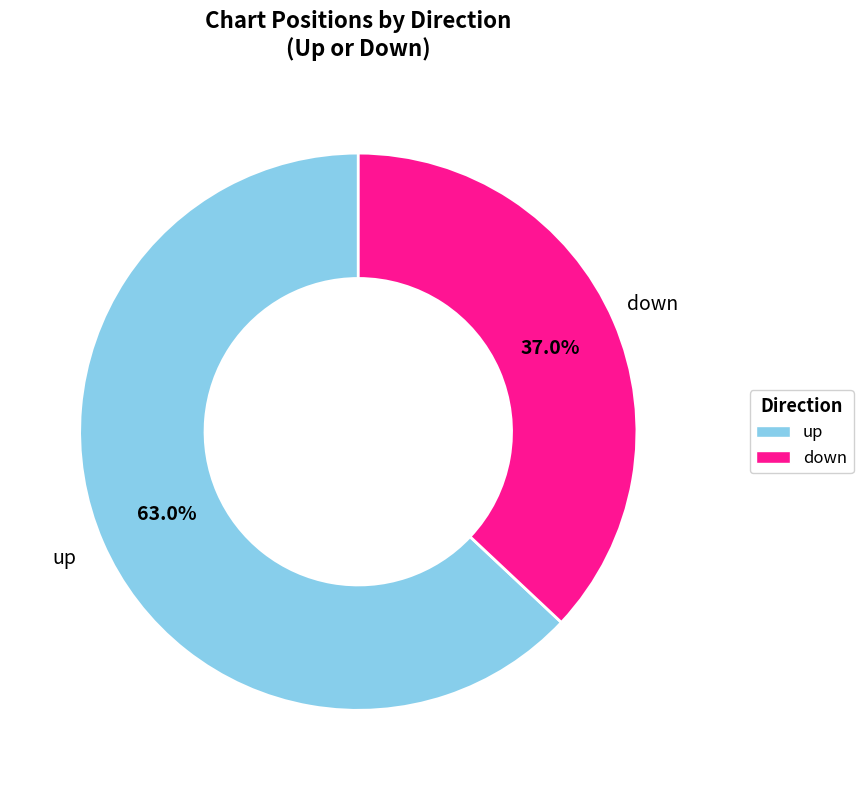

Does up account for over 50% of the chart?

Yes